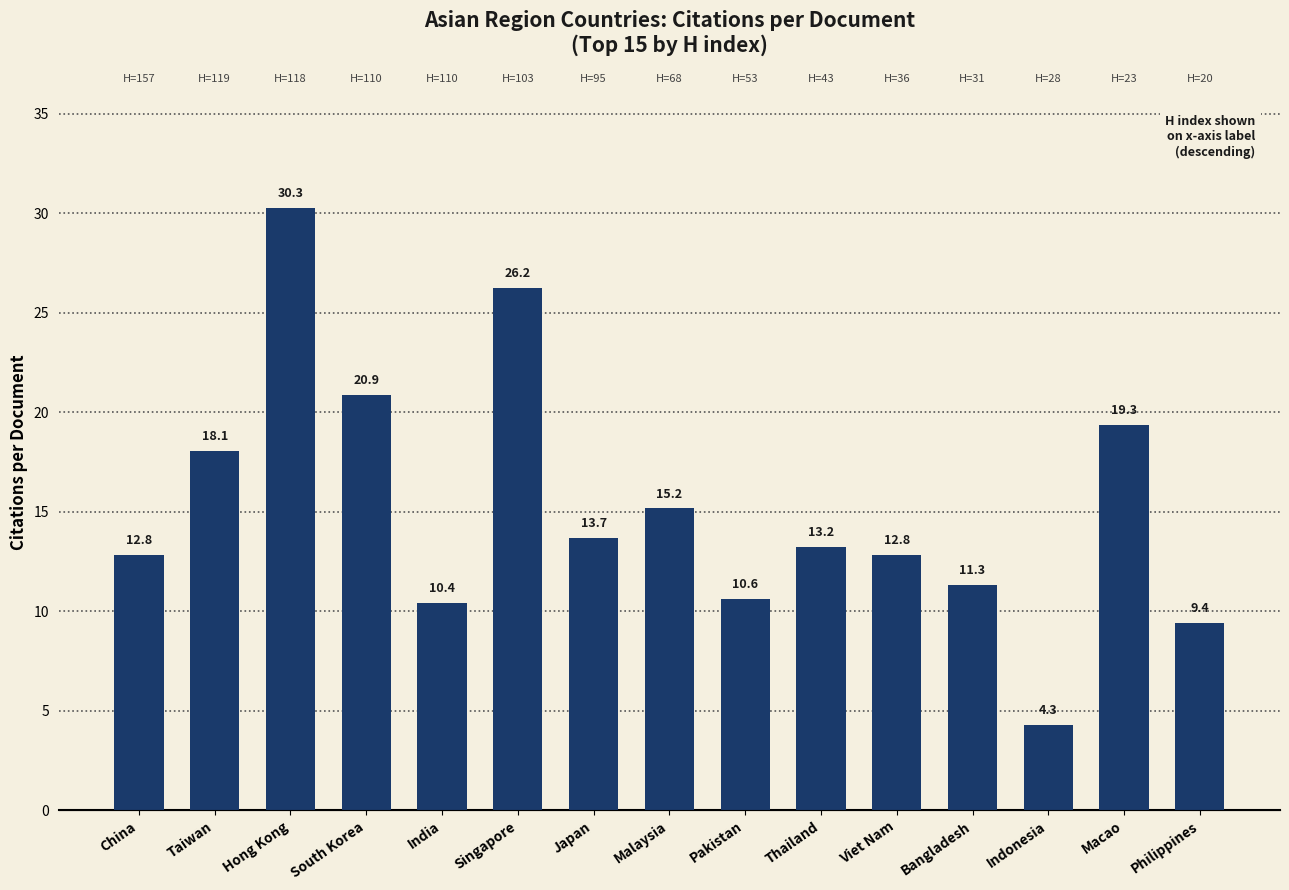

Count the number of categories in the chart.

15